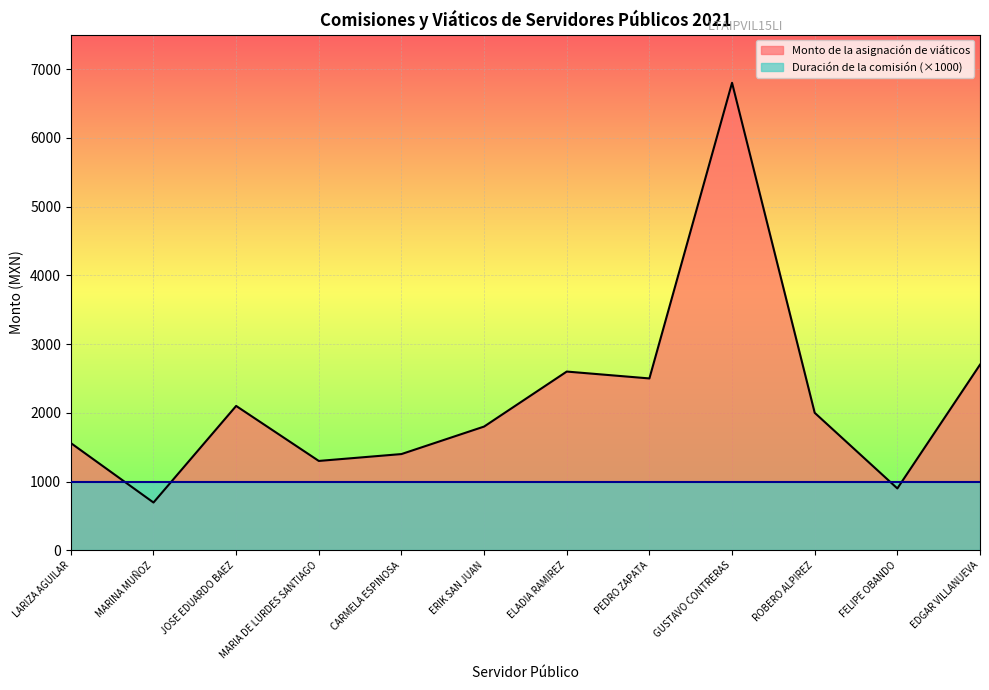

What is the sum of all values?

26355